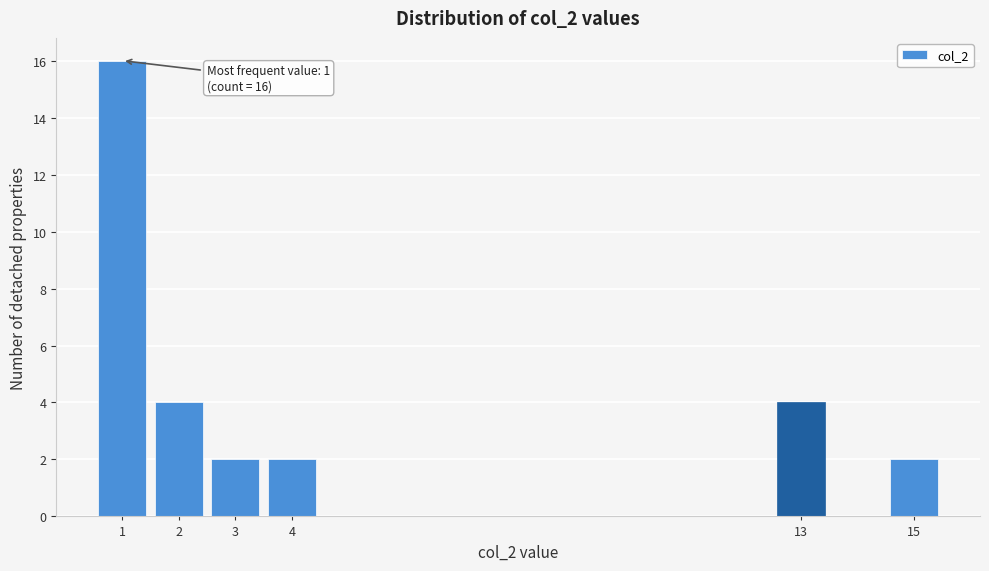

Reading left to right, list all the values displayed in this chart.

16	4	2	2	4	2